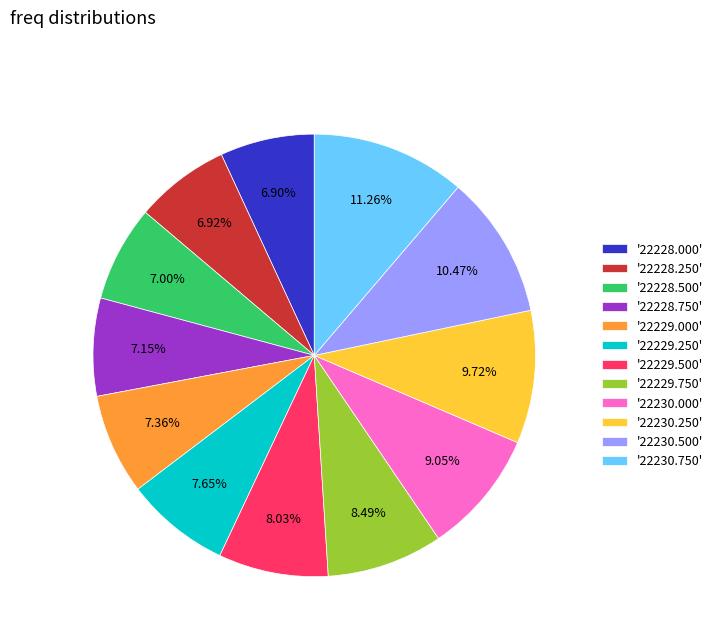

Is the sum of '22230.750' and '22229.750' greater than half?

No